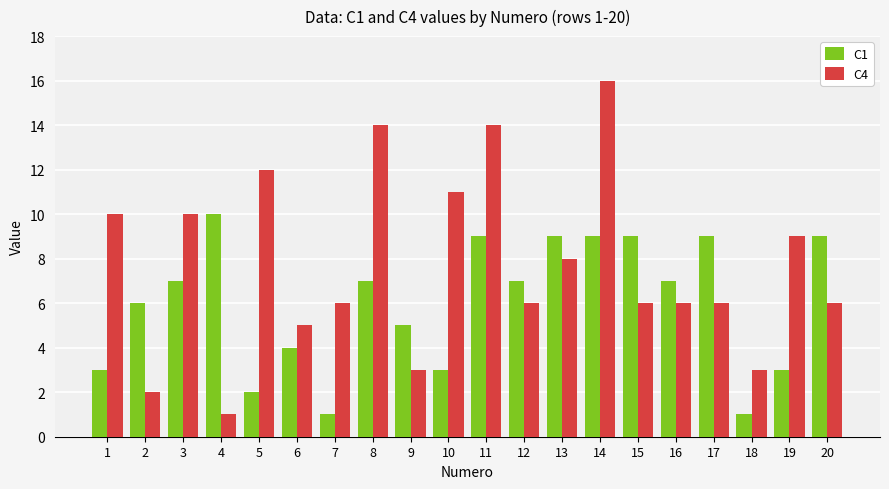

What is the lowest value of the C1 series?

1